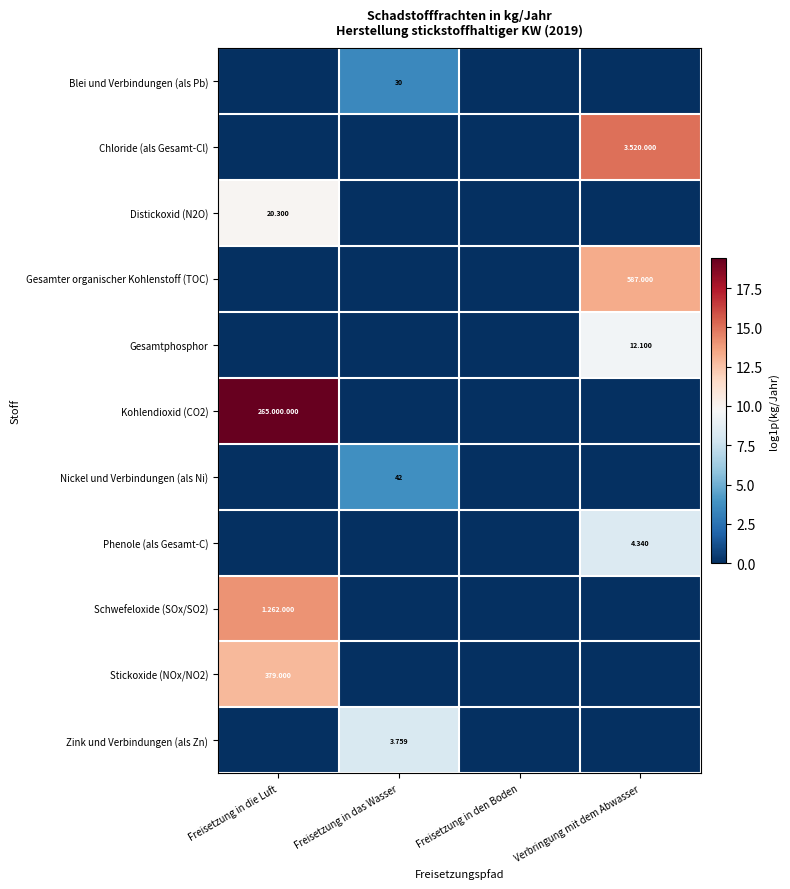

Which category has the highest value across all series?

Freisetzung in die Luft